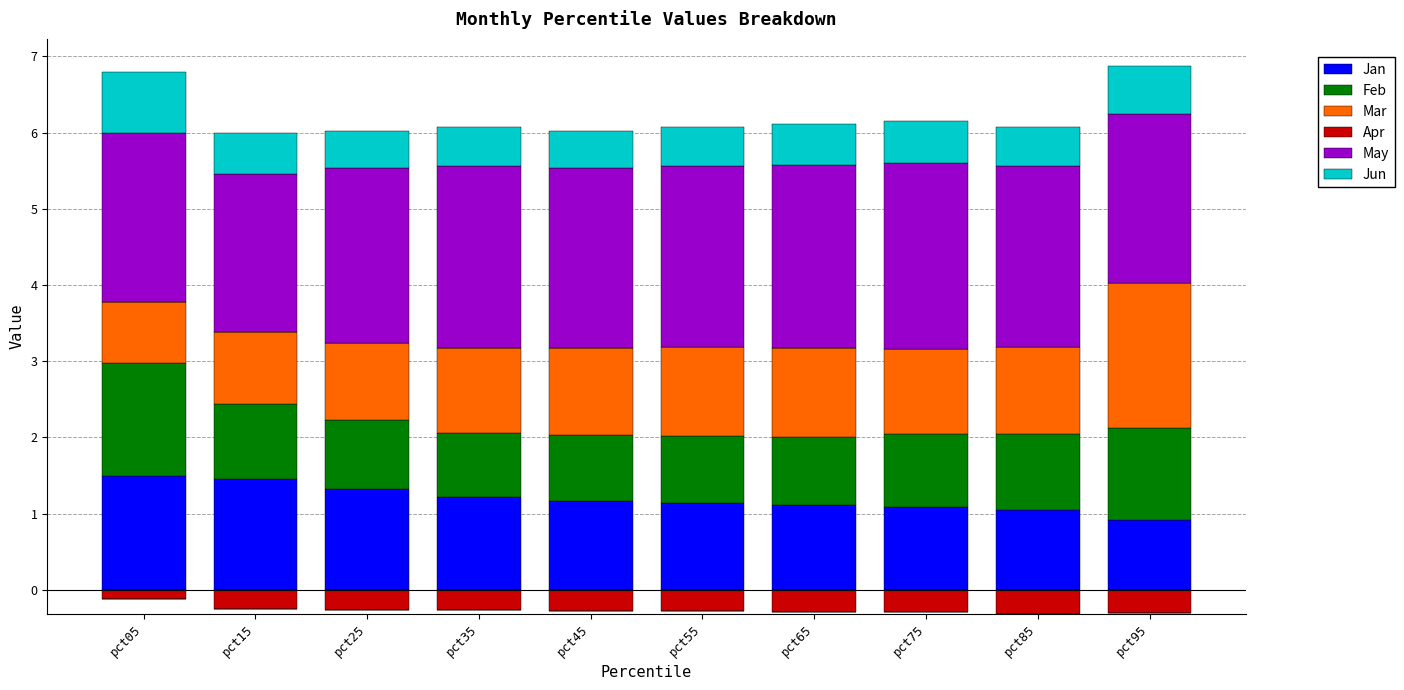

What is the difference between the Mar values at pct45 and pct25?

0.1